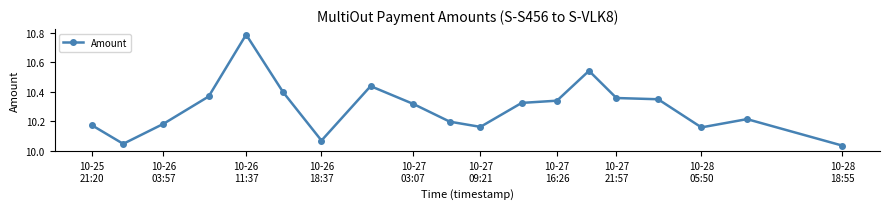

What is the difference between the maximum and minimum values?

0.8